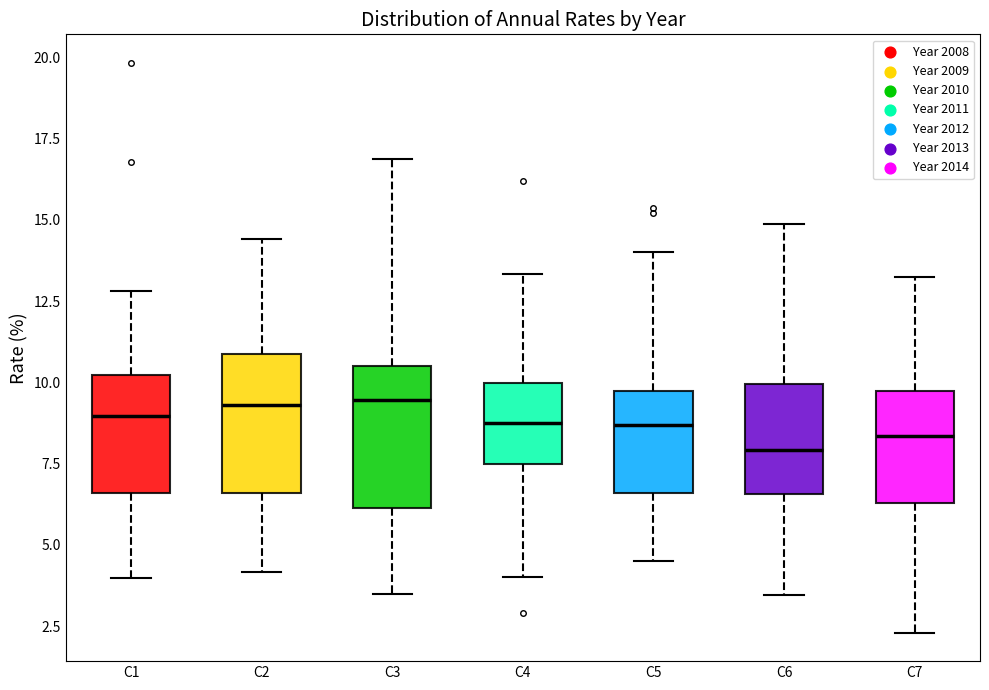

Where is the upper edge of the box for C4 on the y-axis? The values are not printed on the chart, so give them approximately, as read against the axis.

10.0